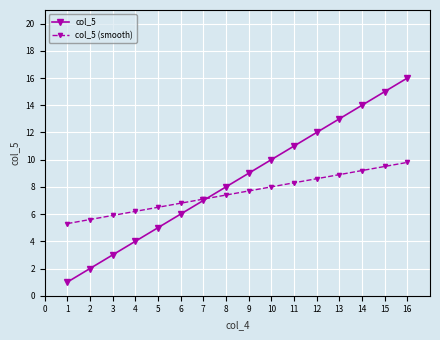

Between 8 and 12, which series saw the biggest shift?

col_5